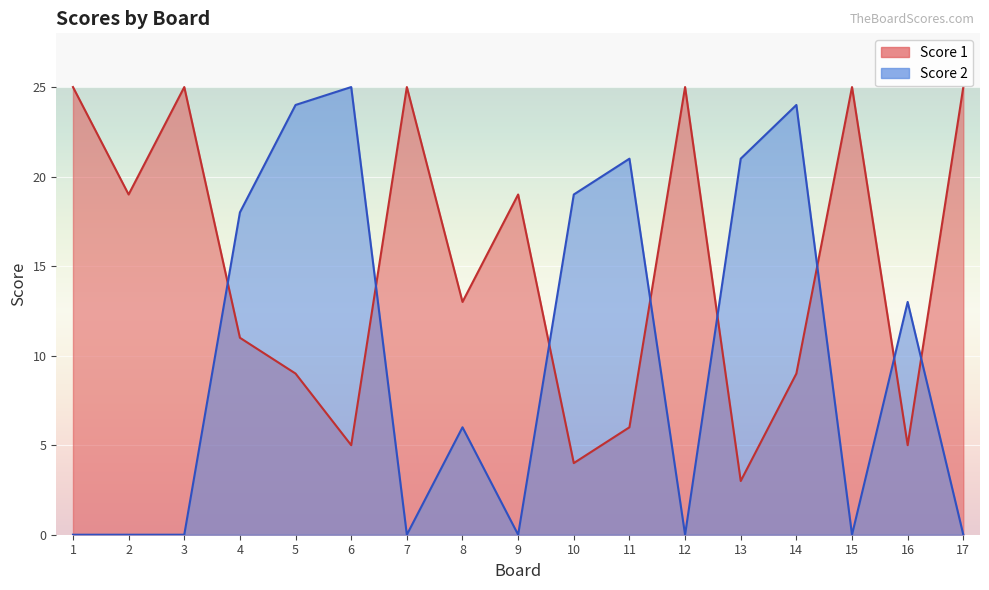

At which label is Score 1 closest to 14?

8